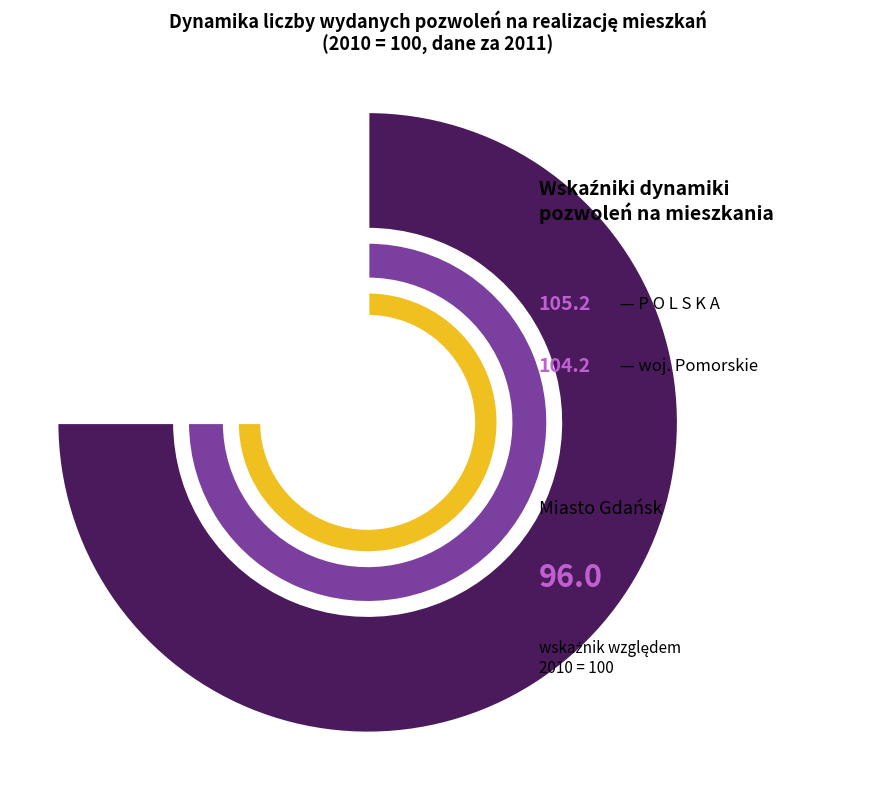

Is it true that P O L S K A is 34% of the pie?

True